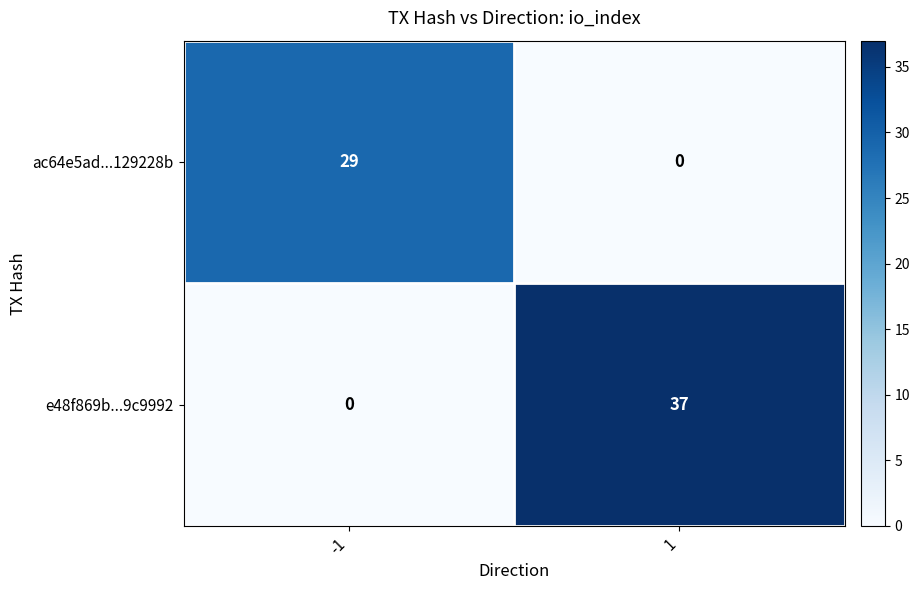

What is the difference between the maximum and minimum values in the ac64e5ad...129228b series?

29